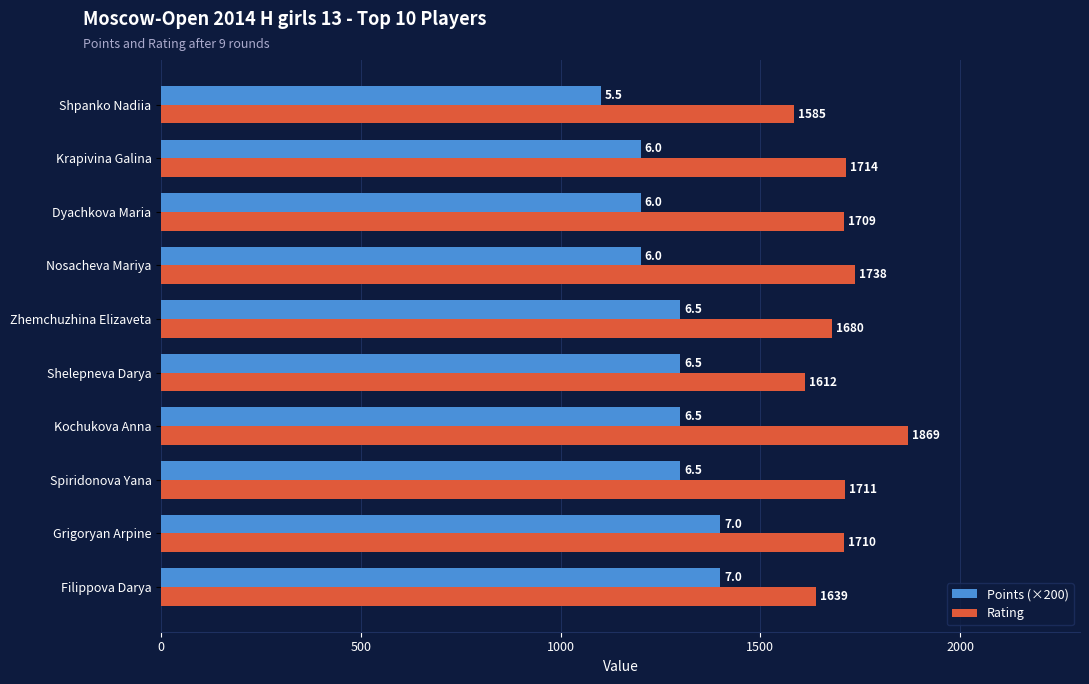

Is it true that Rating equals 1639 at Filippova Darya?

True